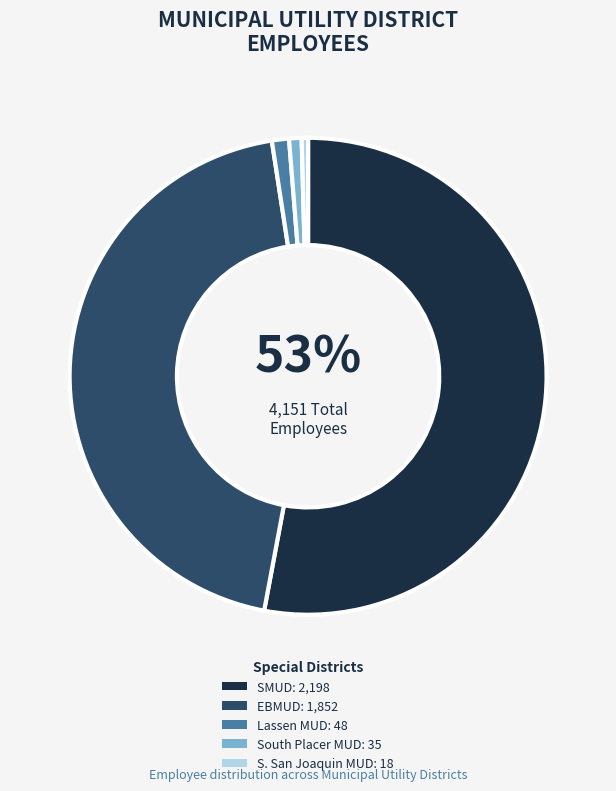

True or false: Lassen MUD: 48 accounts for 1% of the total.

True